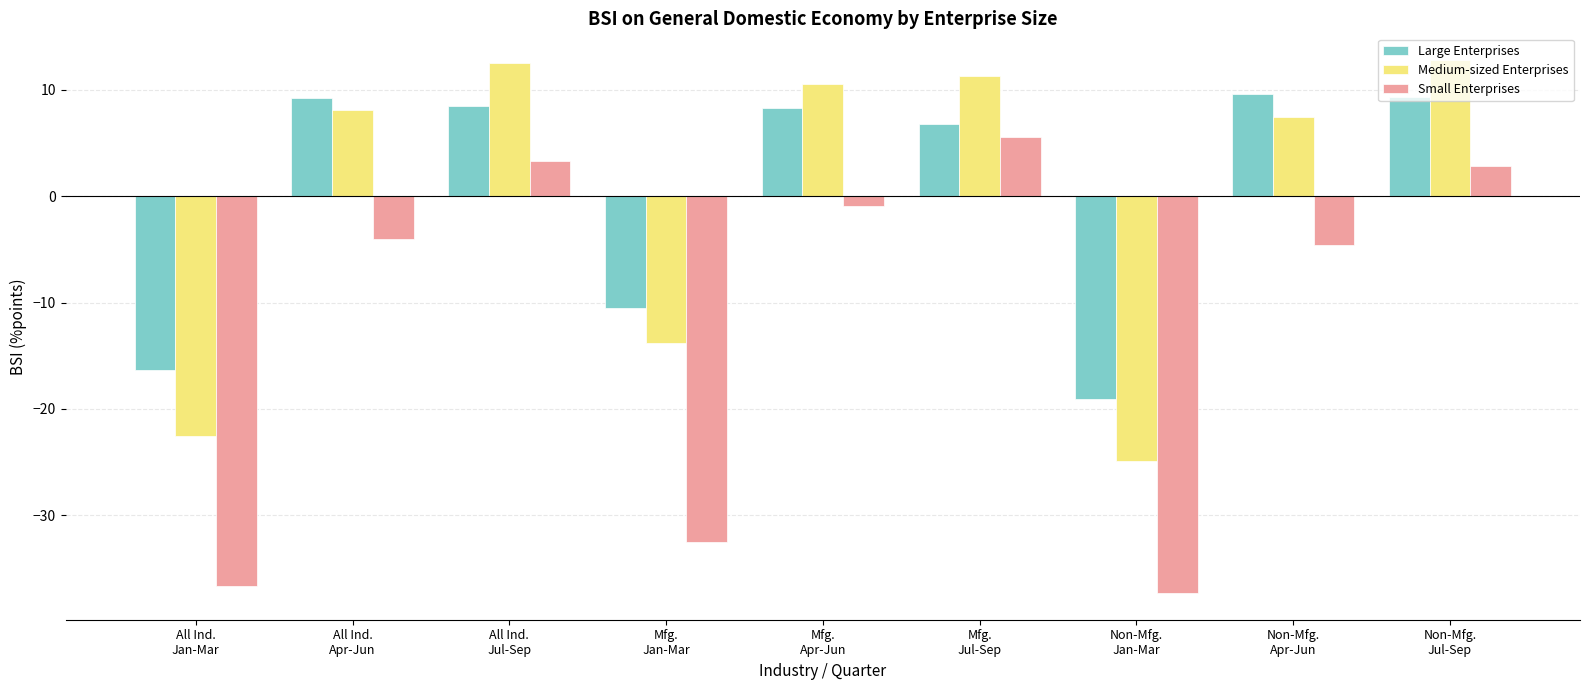

What is the maximum value shown in the chart?

12.8